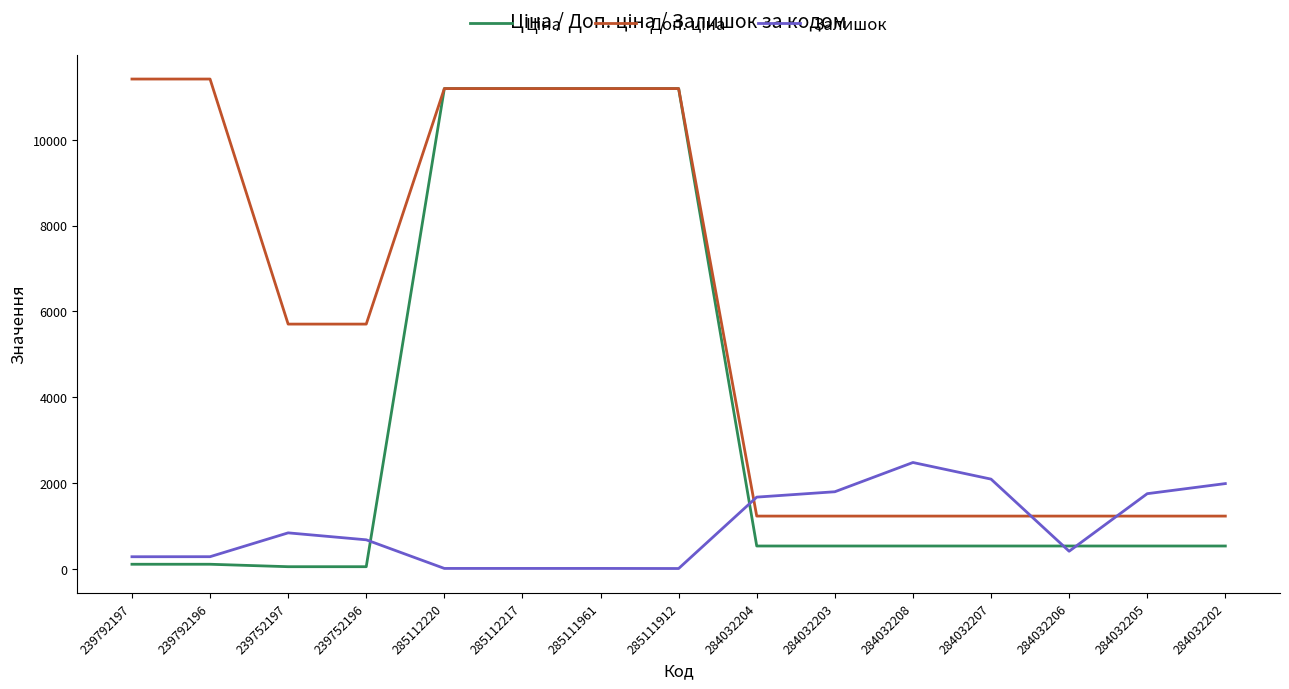

The value of Залишок at 285112220 is 17.0. True or false?

True